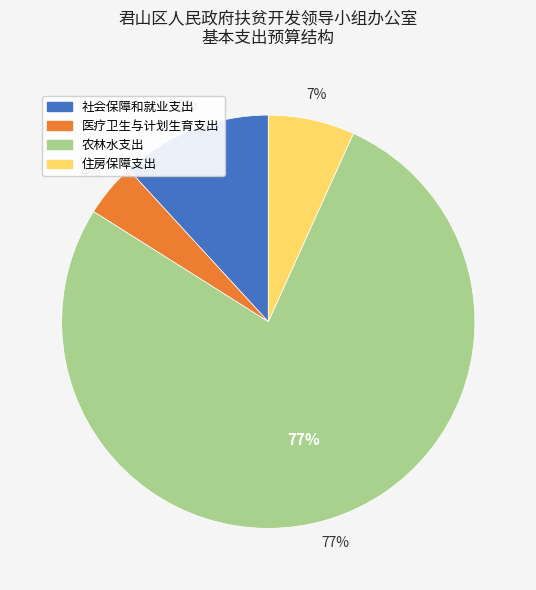

Combined, what portion of the pie is 农林水支出 and 社会保障和就业支出?

89.0%